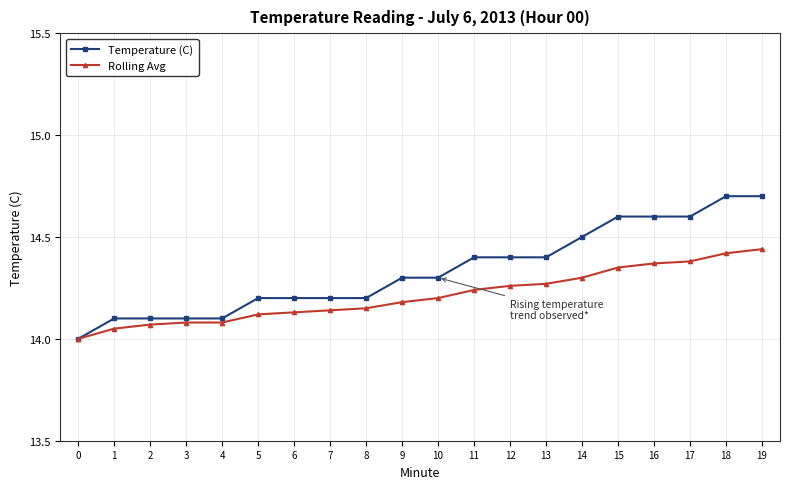

Count the Rolling Avg values in the range 14 to 15.

20